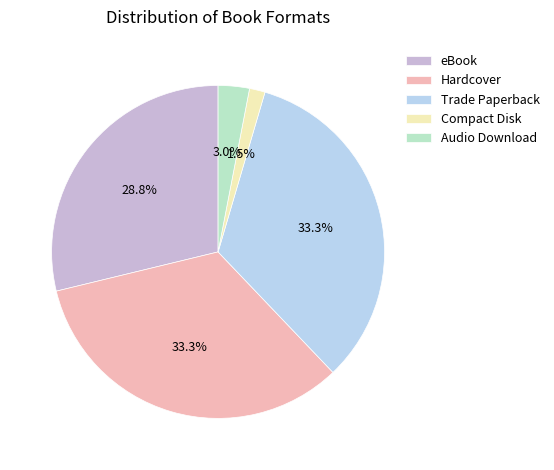

What portion of the pie excludes Hardcover?

66.7%